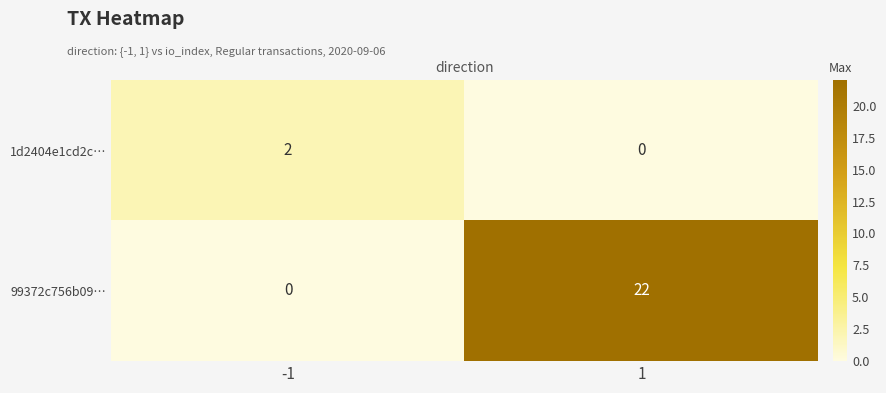

Rank the categories by 1d2404e1cd2c… value from lowest to highest.

1, -1